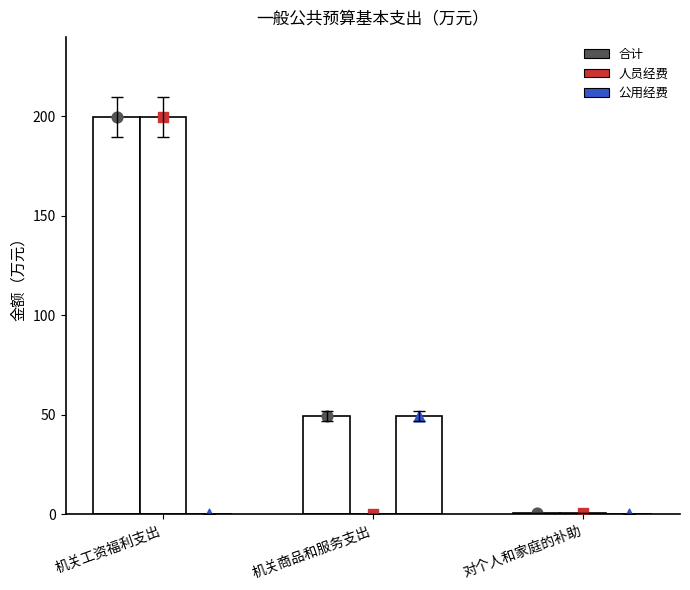

What is the total value across all series at 对个人和家庭的补助?

1.6